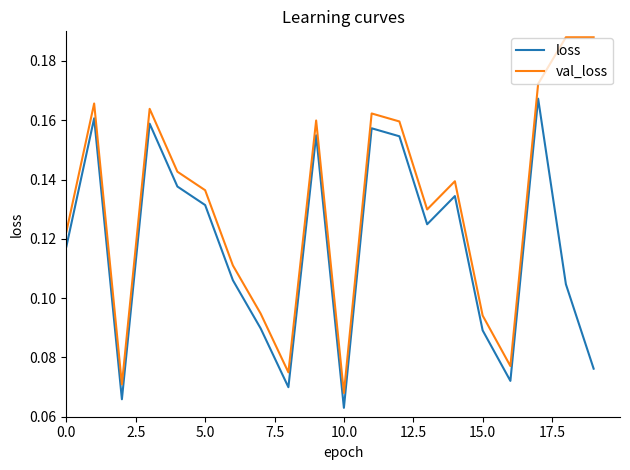

Which series has the largest total across all categories?

val_loss